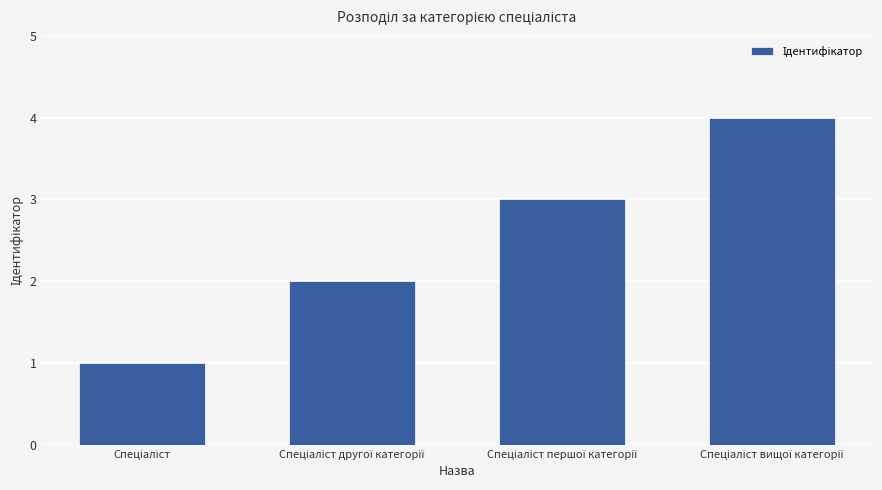

What is the difference between the second highest and second lowest values?

1